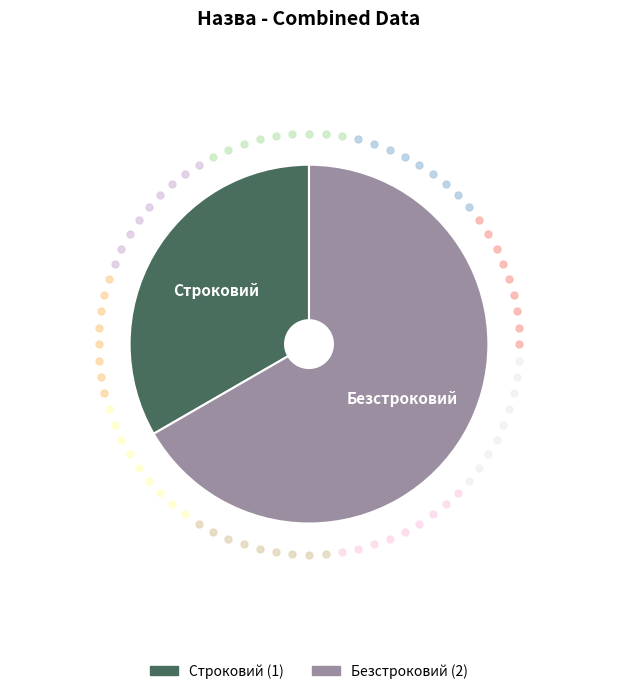

Approximately how many times larger is the value at Безстроковий compared to Строковий?

2.0